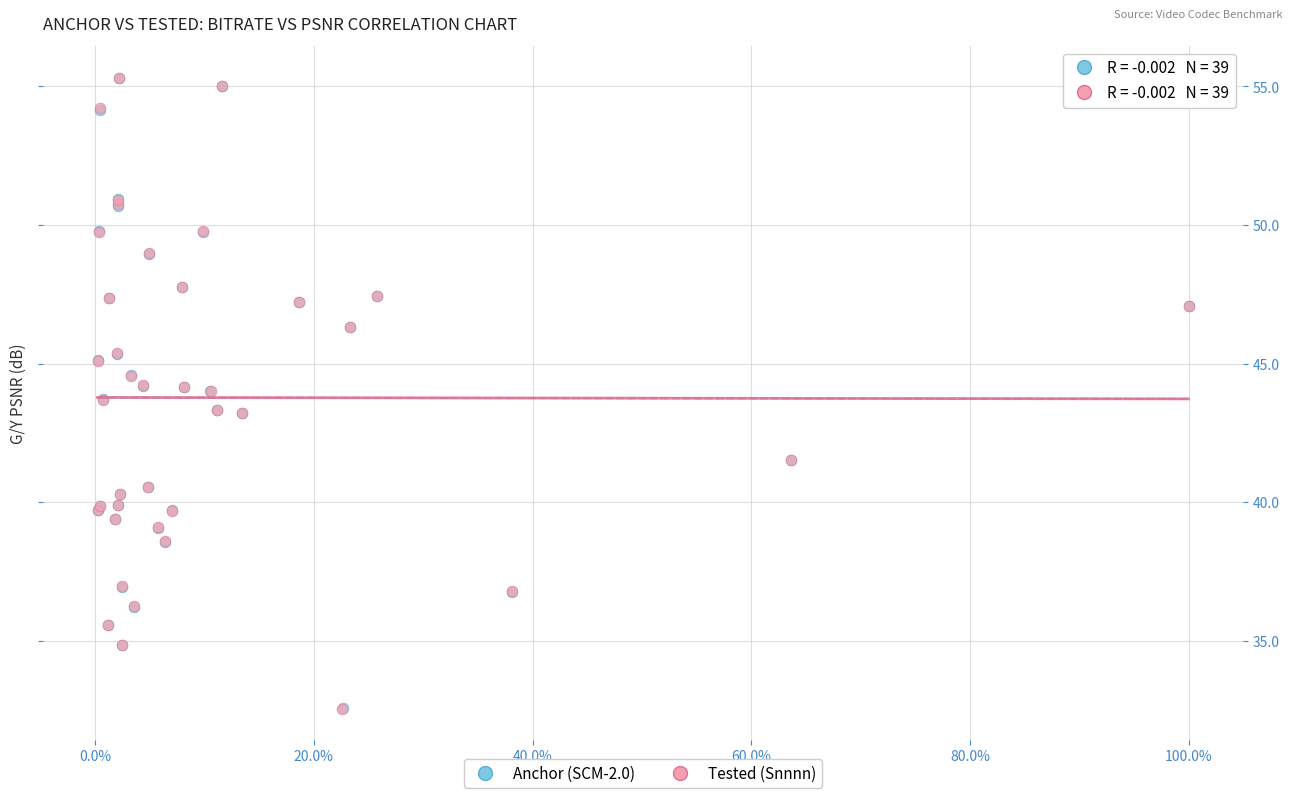

Which series has the widest spread of Y values?

Tested (Snnnn)